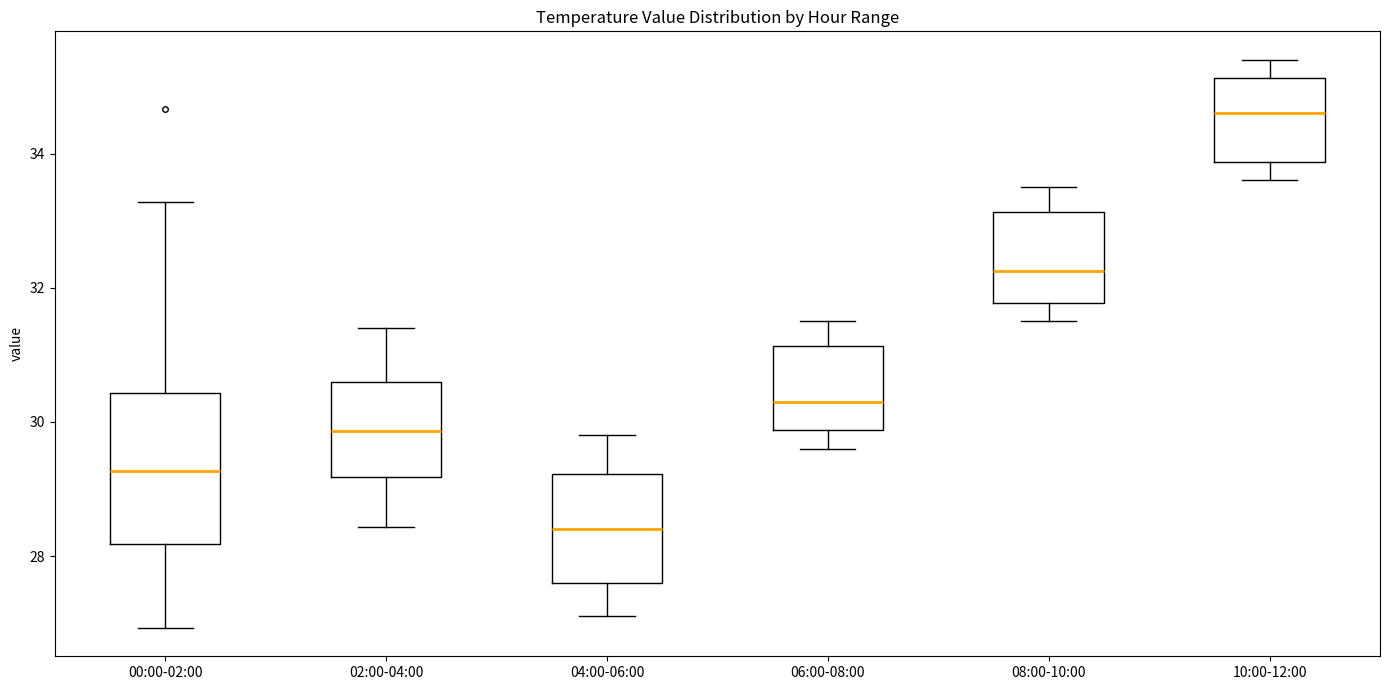

Where is the lower edge of the box for 04:00-06:00 on the y-axis? The values are not printed on the chart, so give them approximately, as read against the axis.

27.6